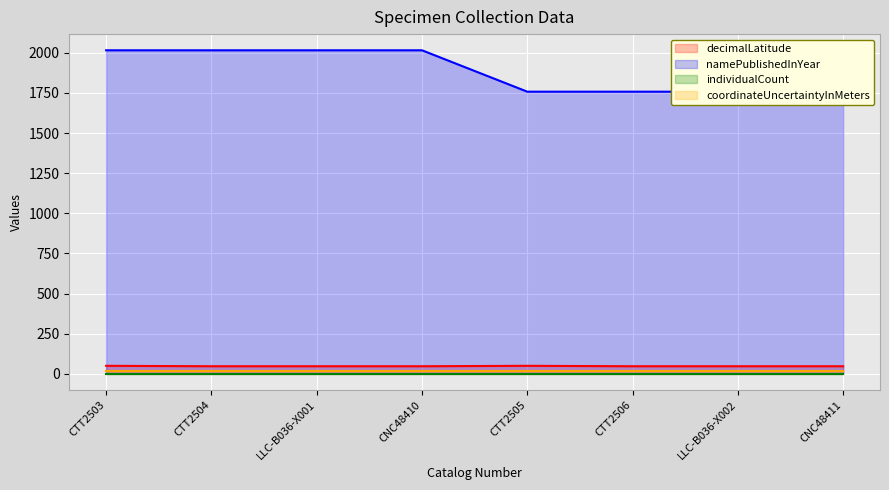

Which series has the largest total across all categories?

namePublishedInYear